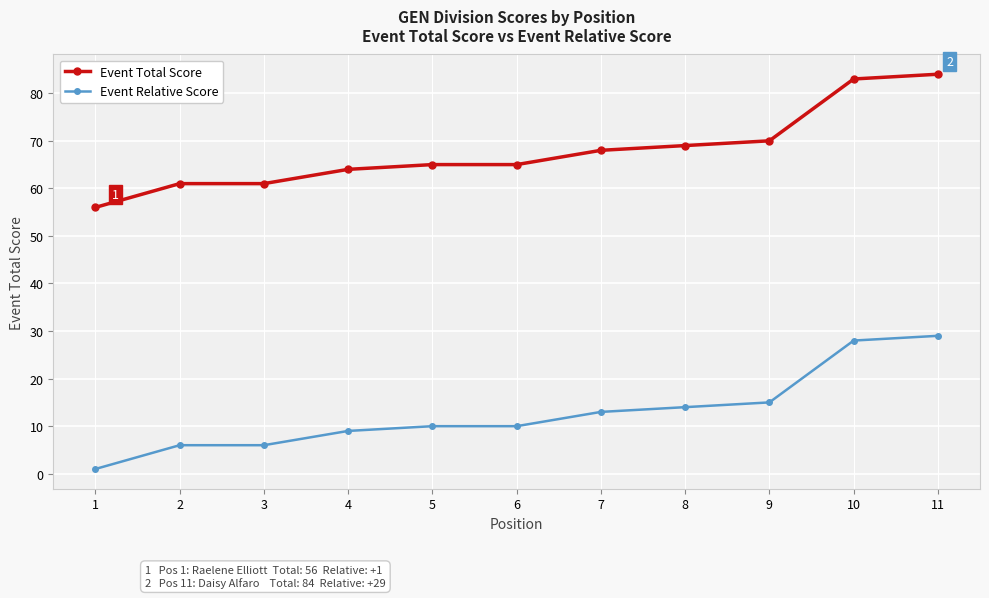

What are all the series names shown in the legend?

Event Total Score, Event Relative Score